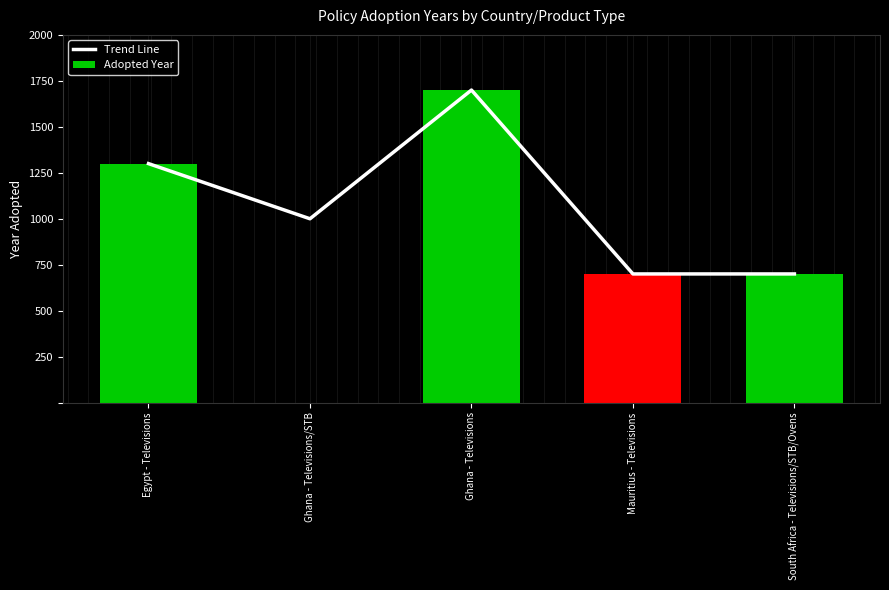

What is the sum of the Adopted Year values at Ghana - Televisions and Mauritius - Televisions?

4034